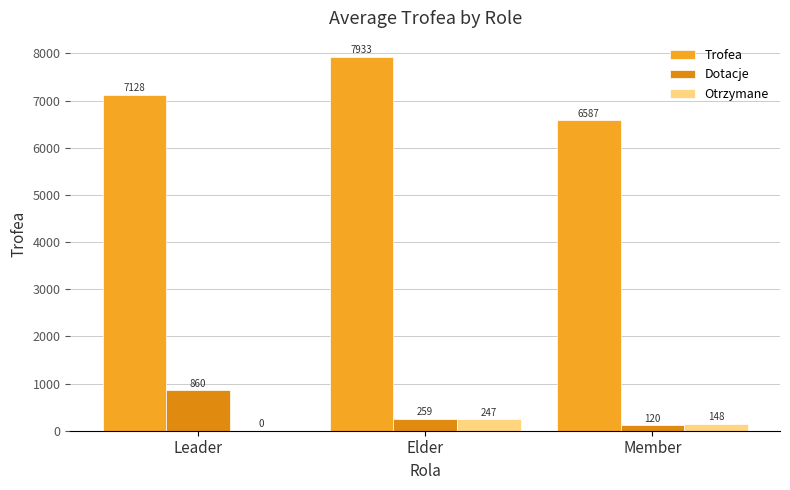

How many values in Otrzymane are above zero?

2